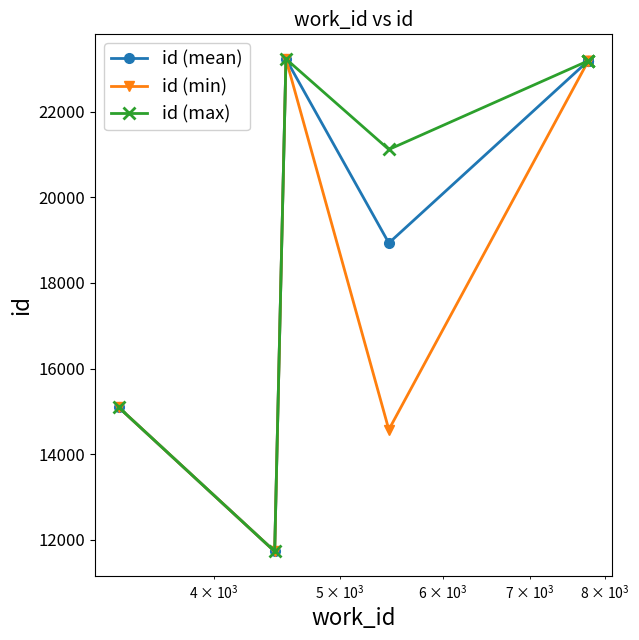

What is the greatest value displayed?

23230.0